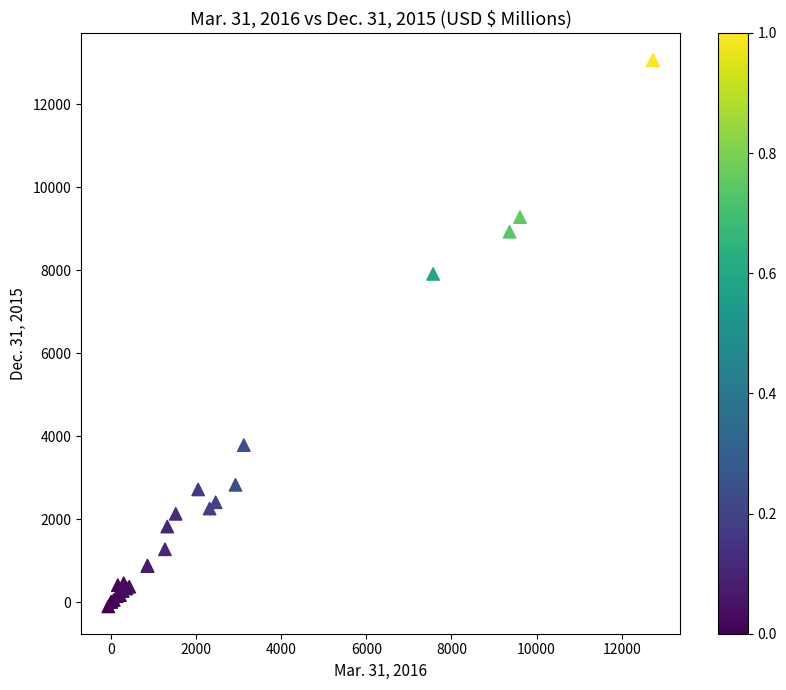

What Y value in the scatter plot is closest to 6477?

7908.6